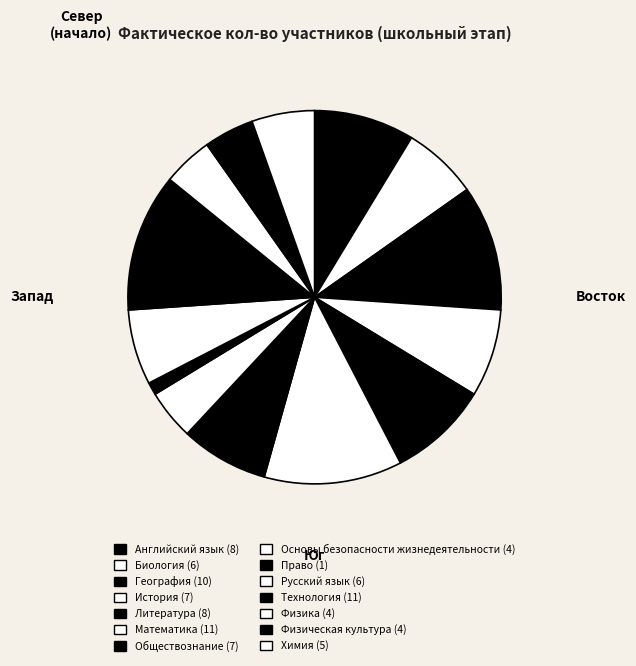

How many segments does this pie chart have?

14